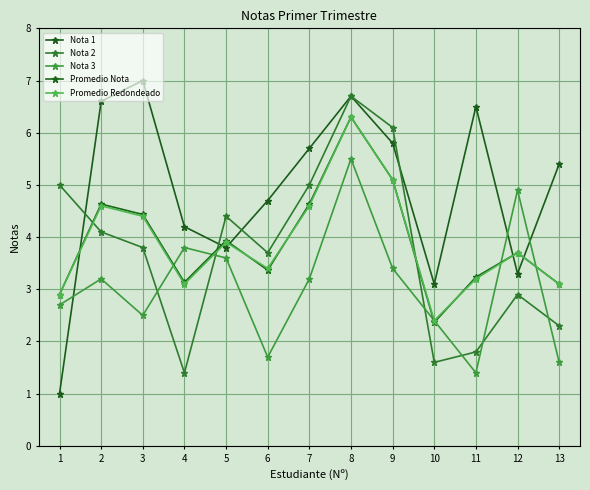

What is the total value across all series at 2?

23.1